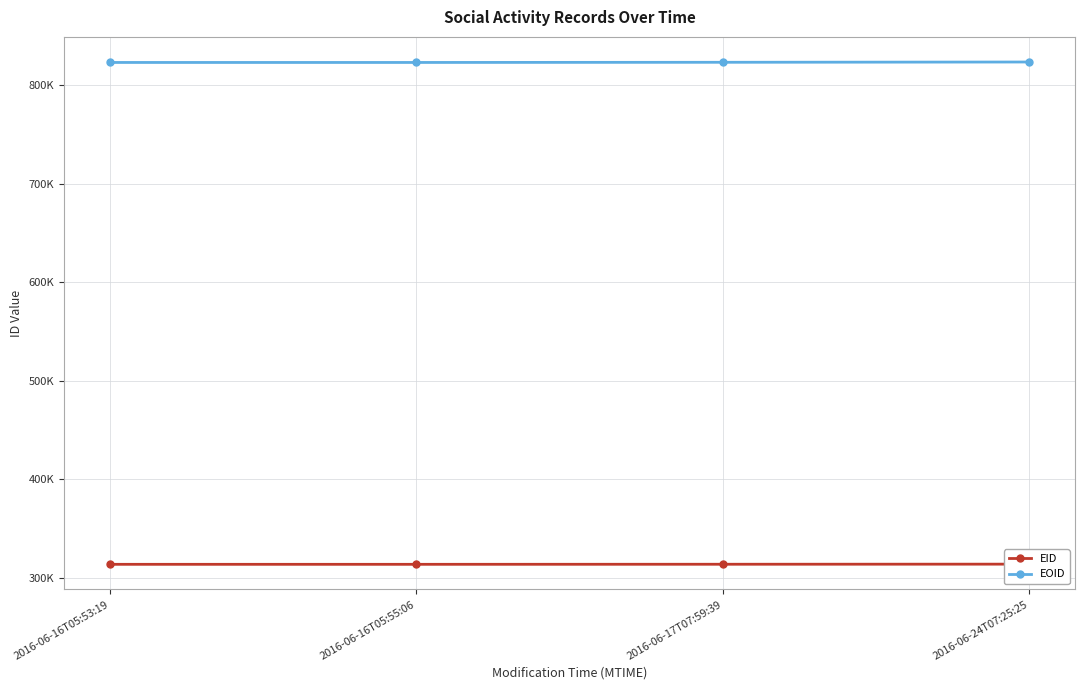

Reading left to right, transcribe all the data shown in this chart.

EID: 313899	313901	313969	314079
EOID: 822740	822743	822907	823203